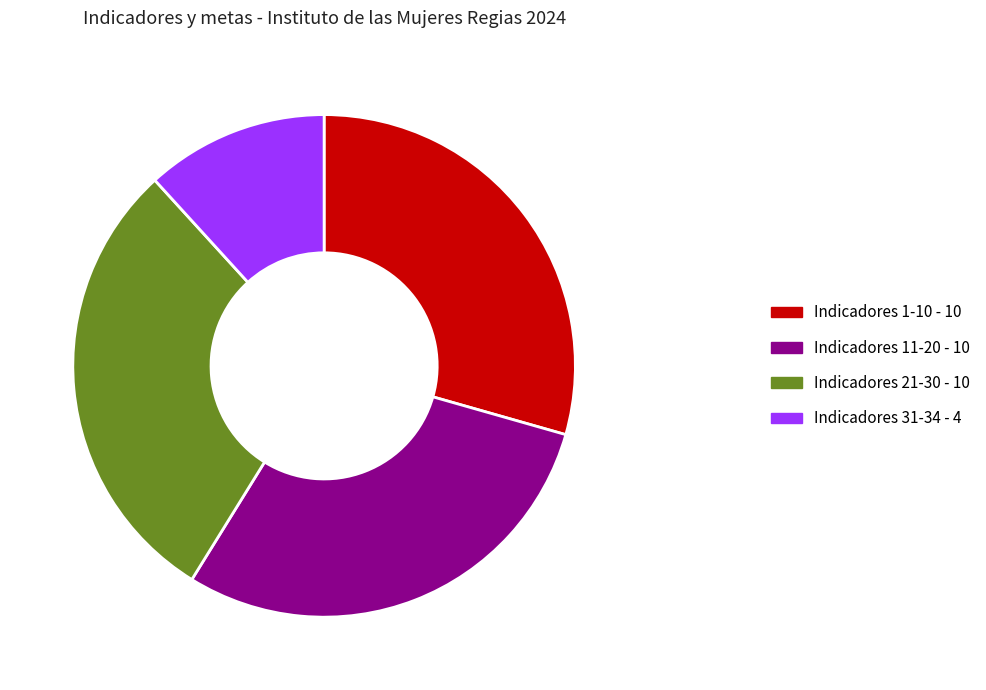

Is there a majority slice in this chart?

No